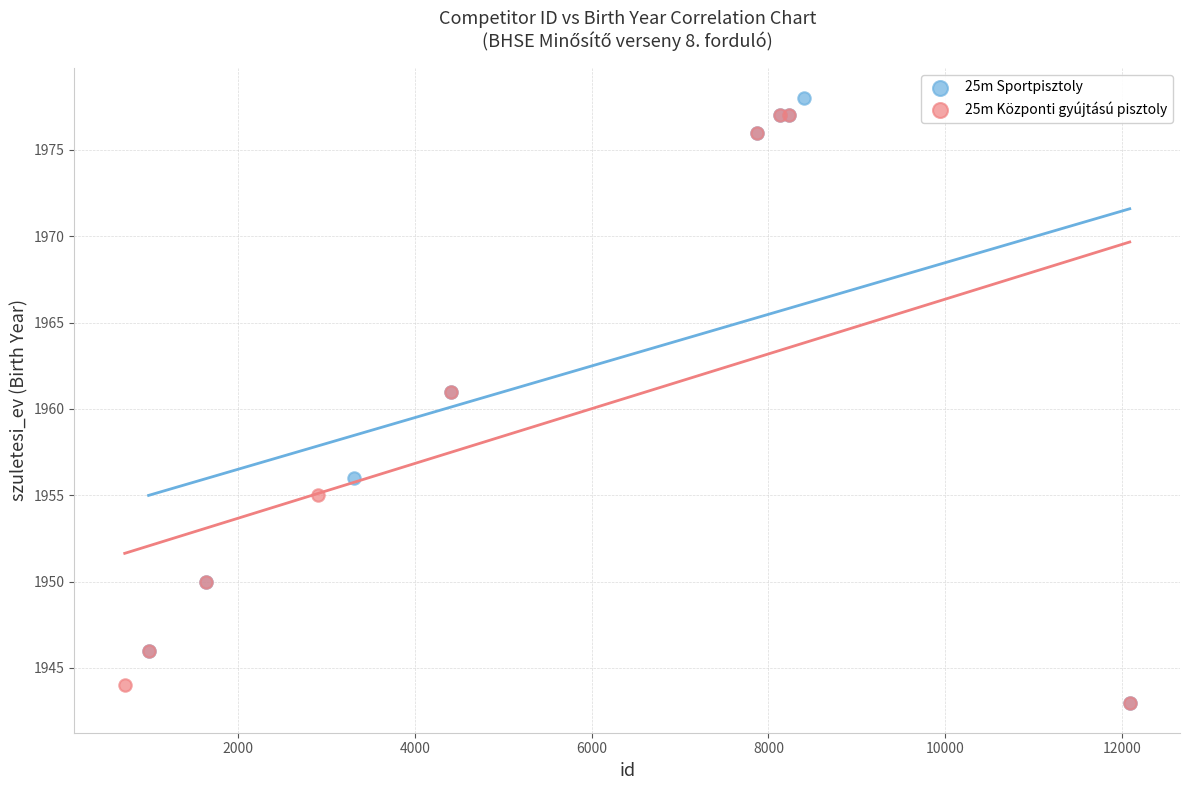

Which series has the widest spread of Y values?

25m Sportpisztoly